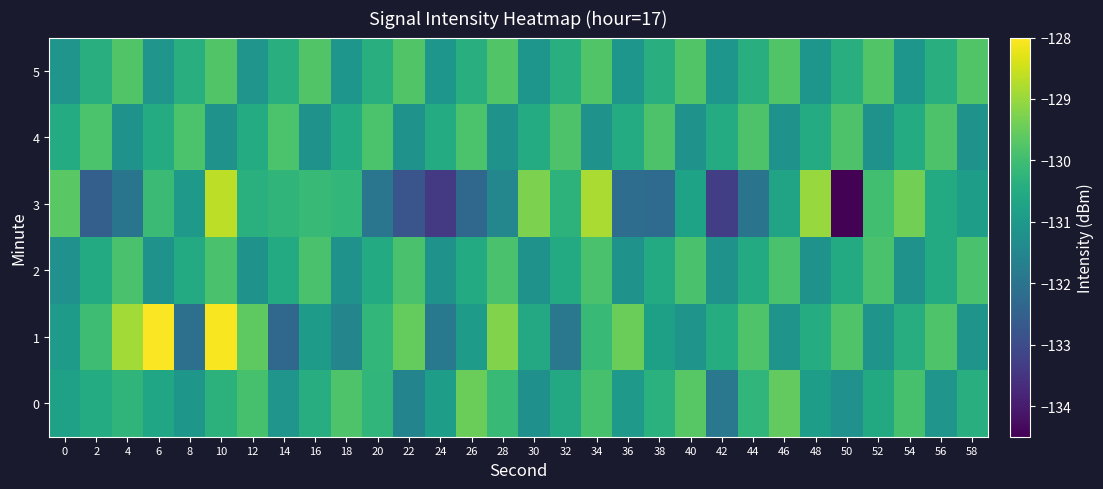

At which category is the sum across all series the highest?

10